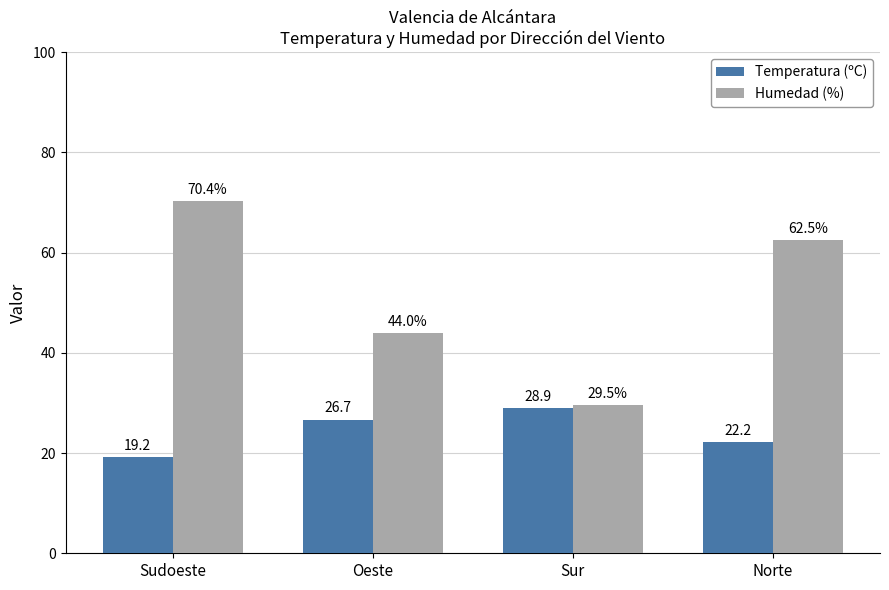

What is the sum of the Temperatura (ºC) values at Sudoeste and Oeste?

45.9